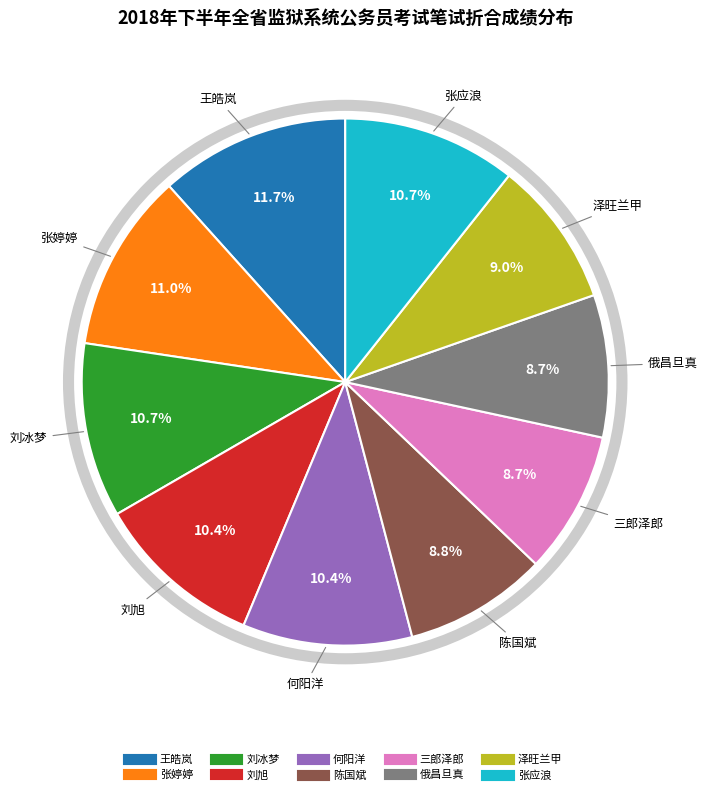

Which has a higher value, 张应浪 or 俄昌旦真?

张应浪